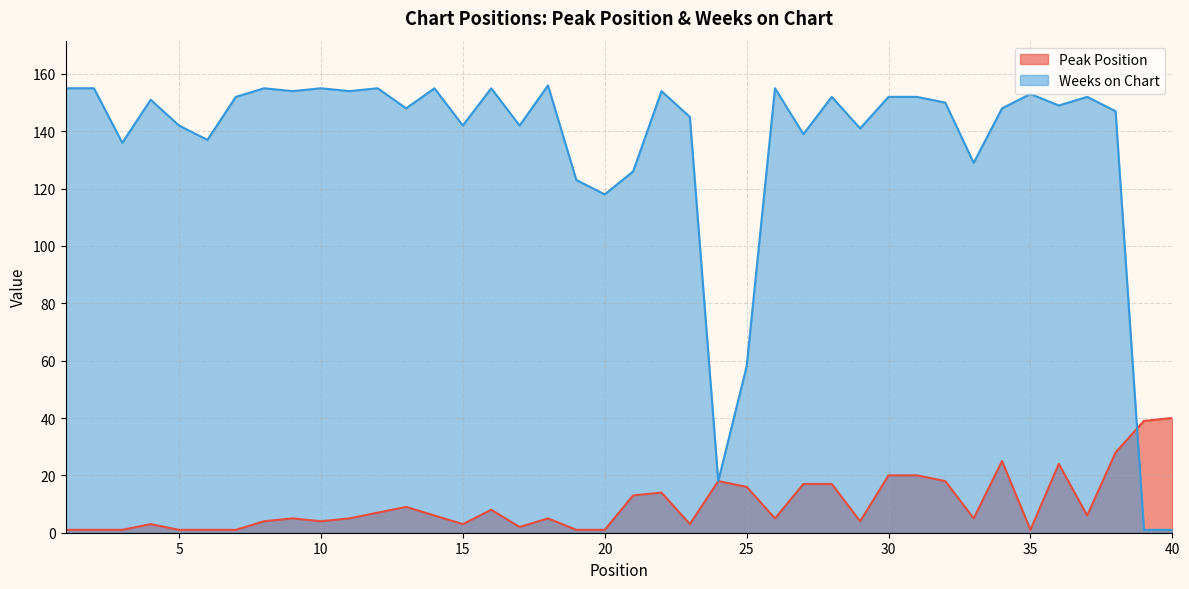

True or false: Weeks on Chart and Peak Position intersect in this chart.

True